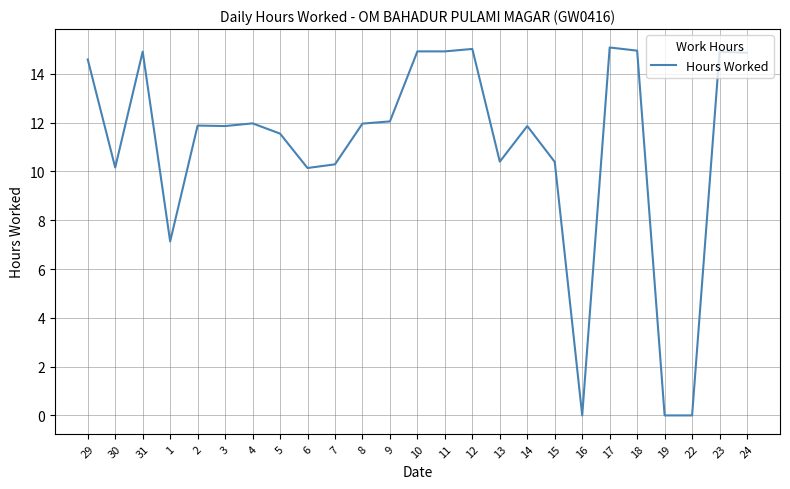

Which has a higher value, 23 or 1?

23